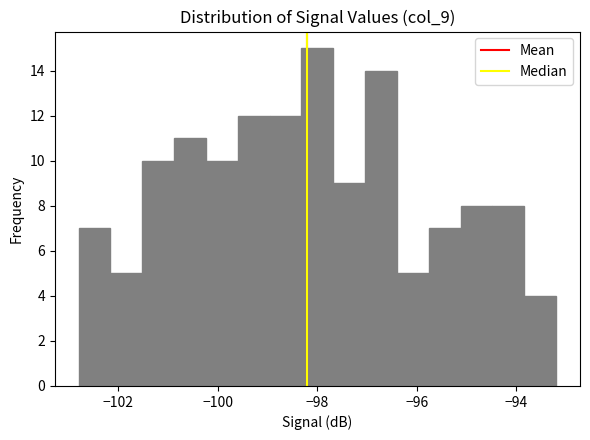

Read against the x-axis, roughly where is the centre of the tallest bar?

-98.0